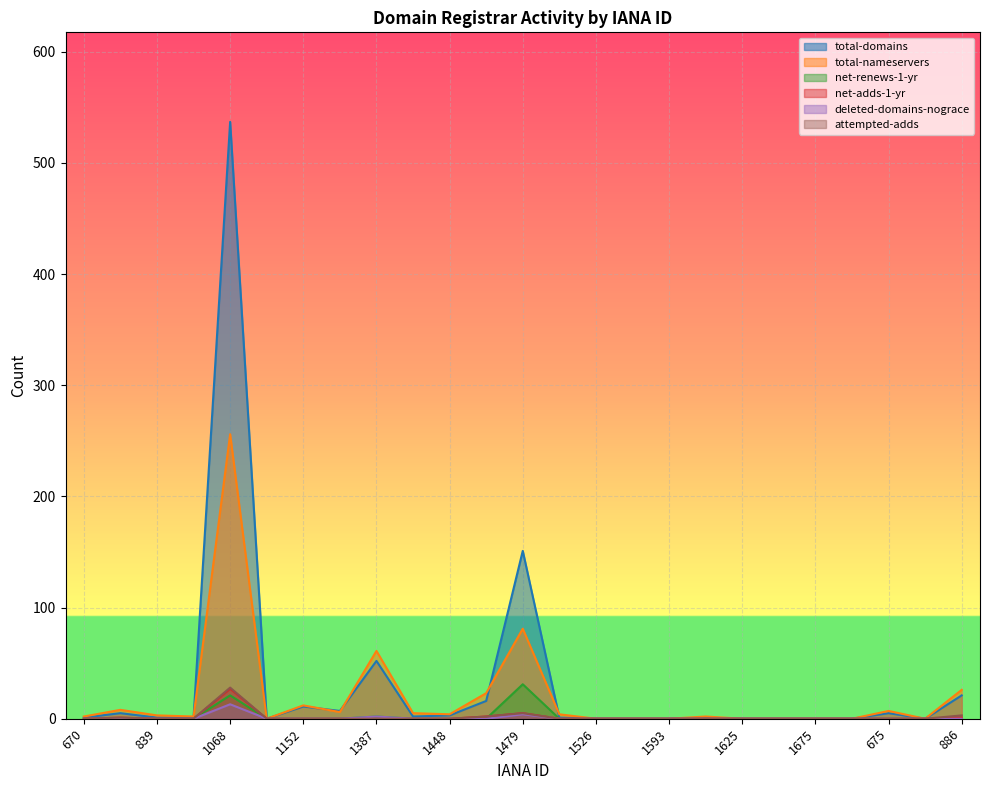

What is the total value across all series at 1420?

7